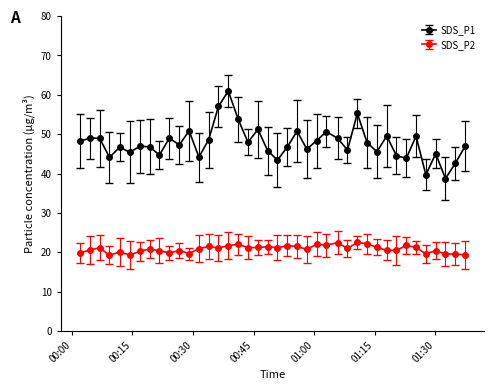

Rank the series by their average value, from lowest to highest.

SDS_P2, SDS_P1